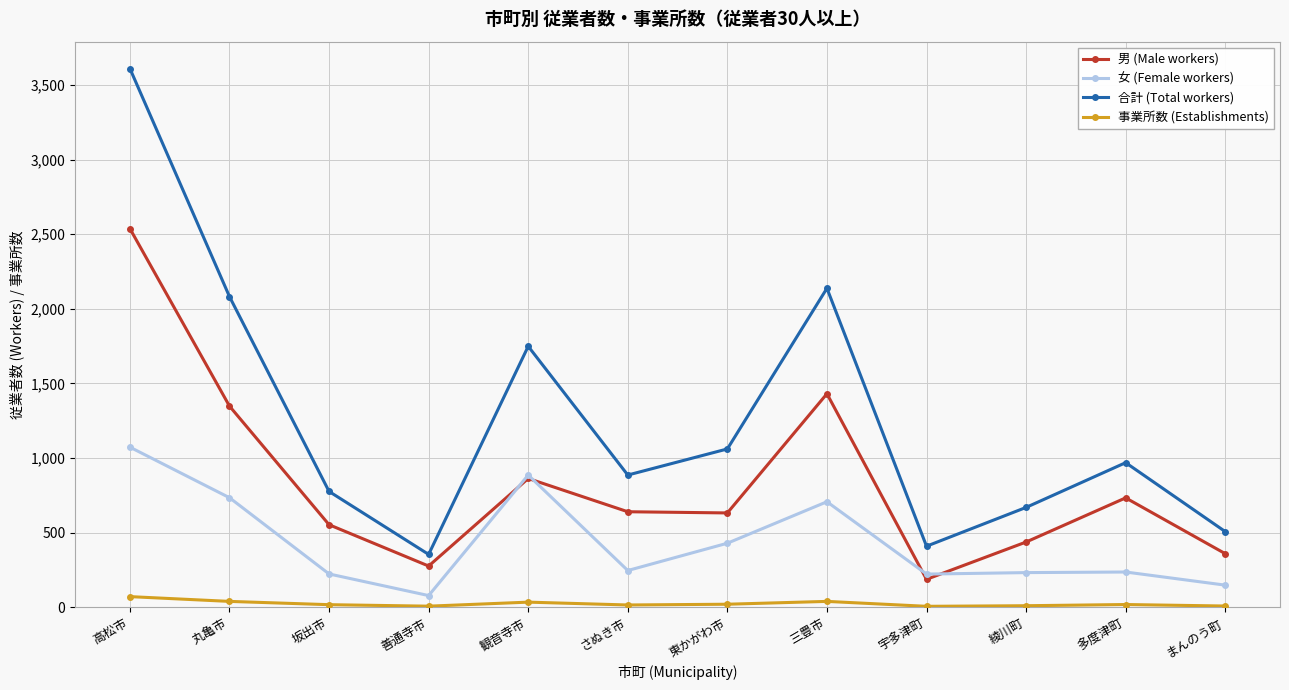

At which category is the sum across all series the highest?

高松市